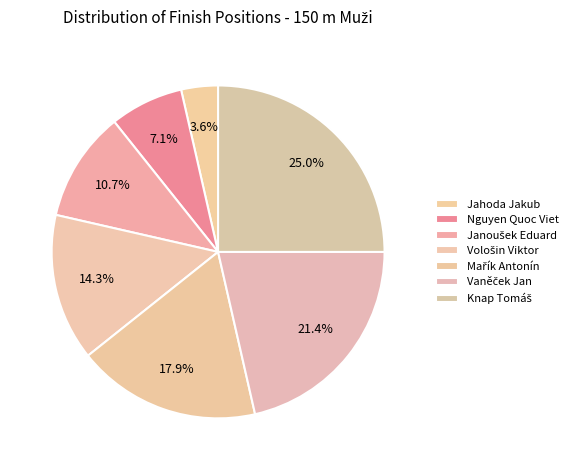

Is it true that Vaněček Jan is 21% of the pie?

True